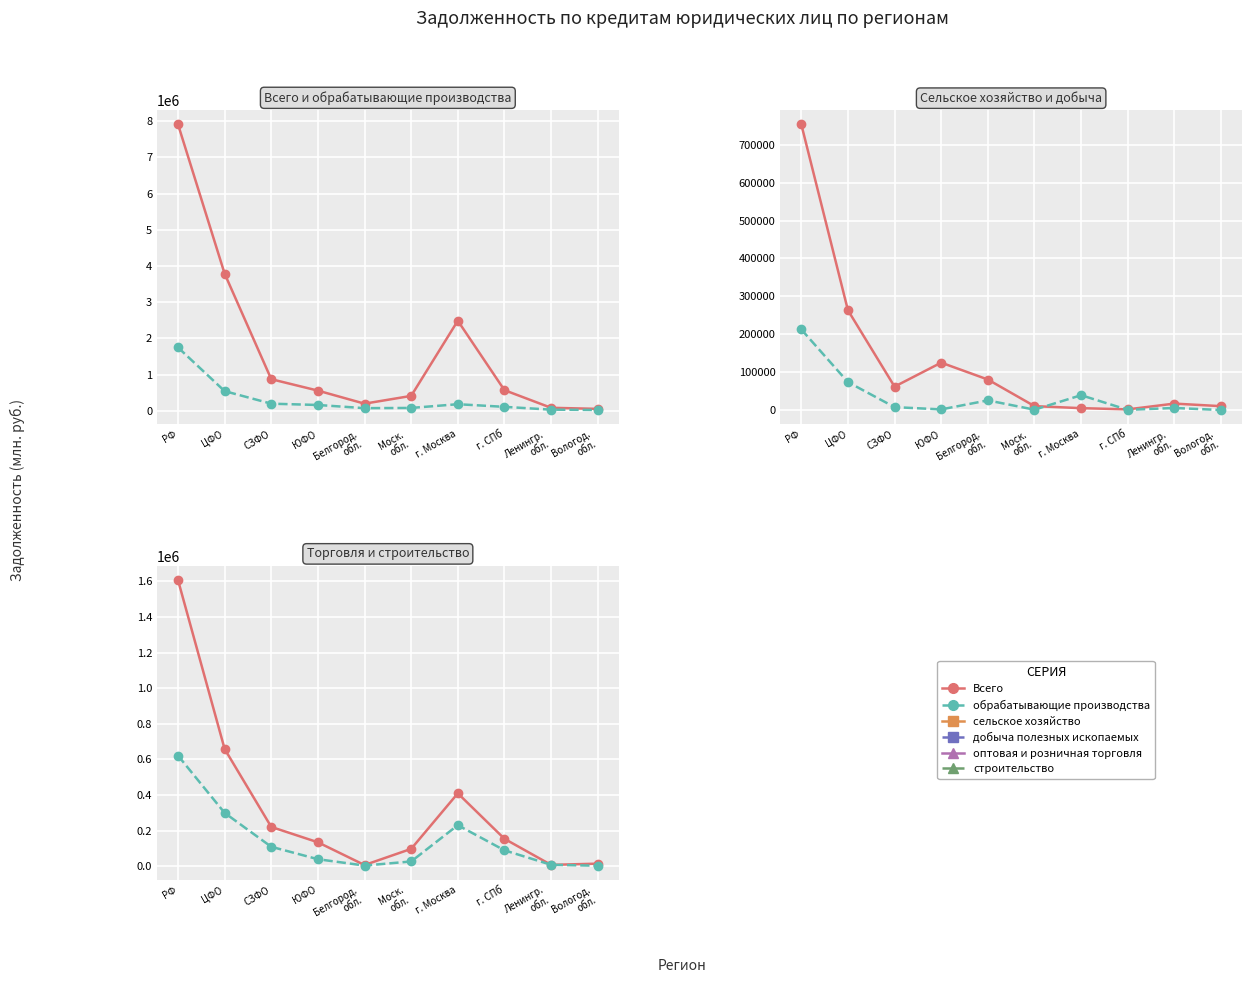

Is the value of сельское хозяйство at РФ greater than the value of оптовая и розничная торговля at Белгород.
обл.?

Yes